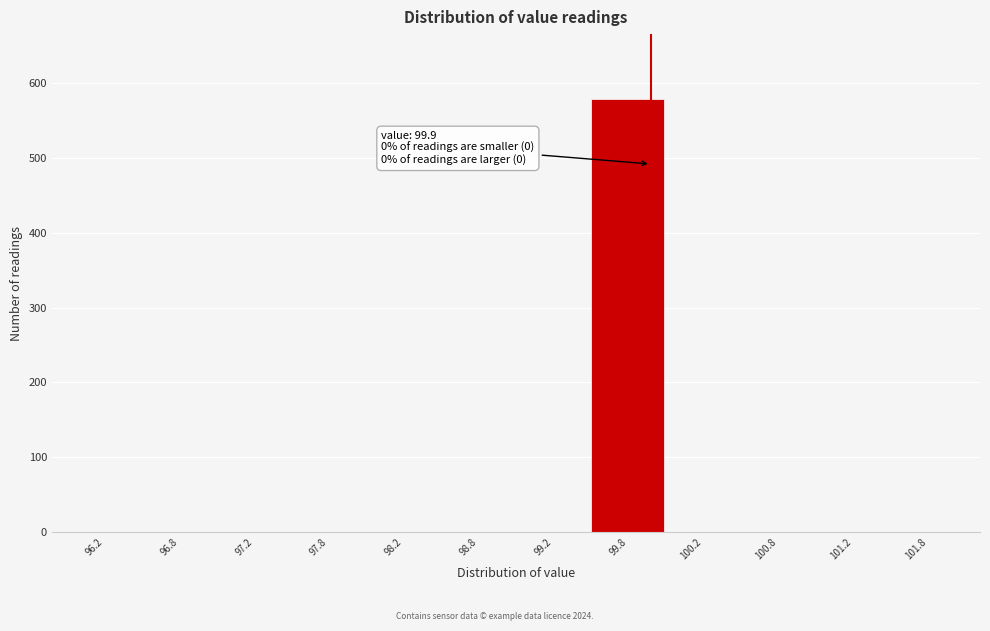

Over which range of the x-axis is the bar tallest?

99.5 to 100.0